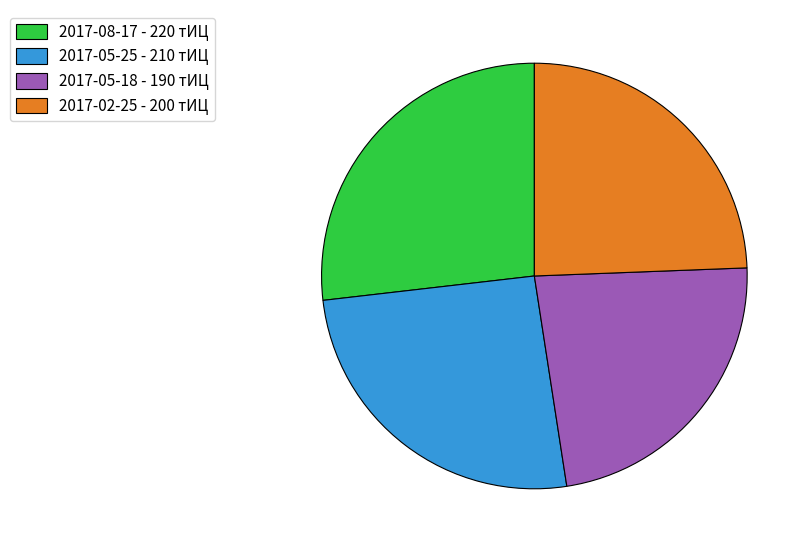

Does 2017-05-25 represent more than half of the total?

No